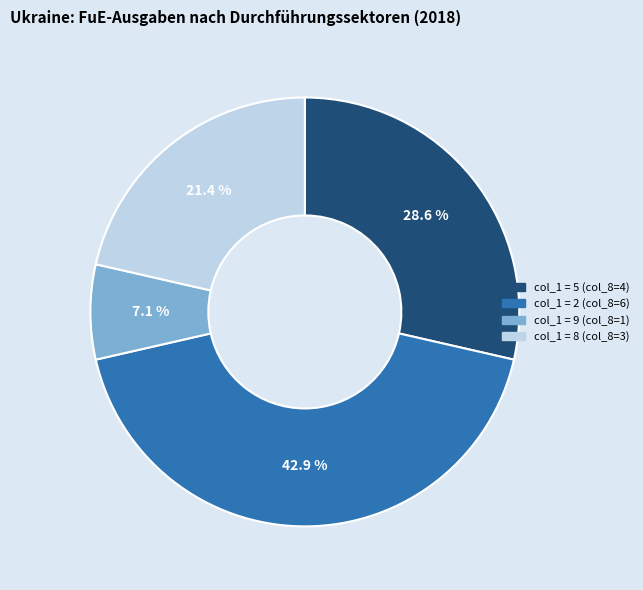

Does any single category account for the majority?

No